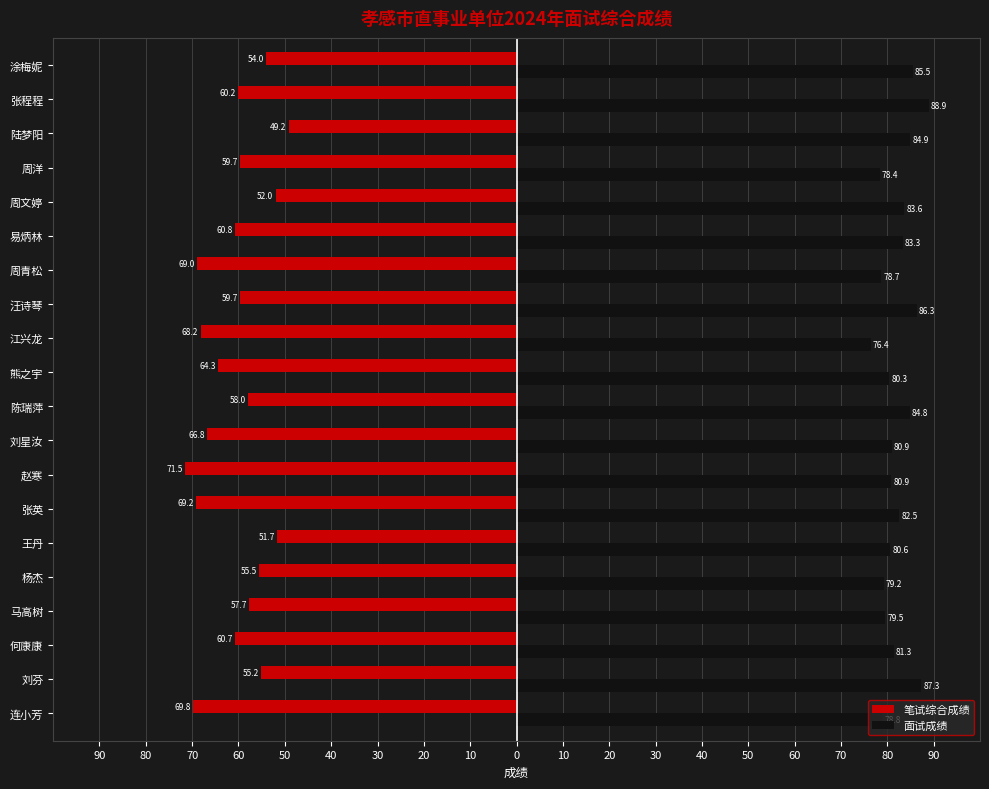

Which series has the widest spread of values?

笔试综合成绩